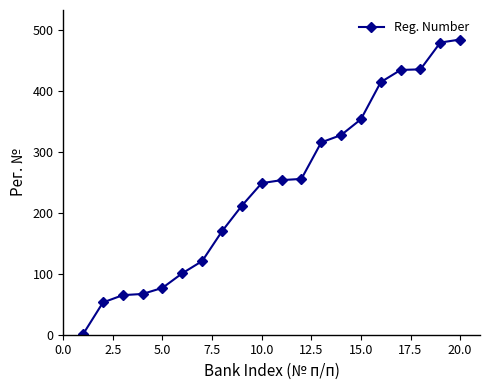

What is the maximum value shown in the chart?

485